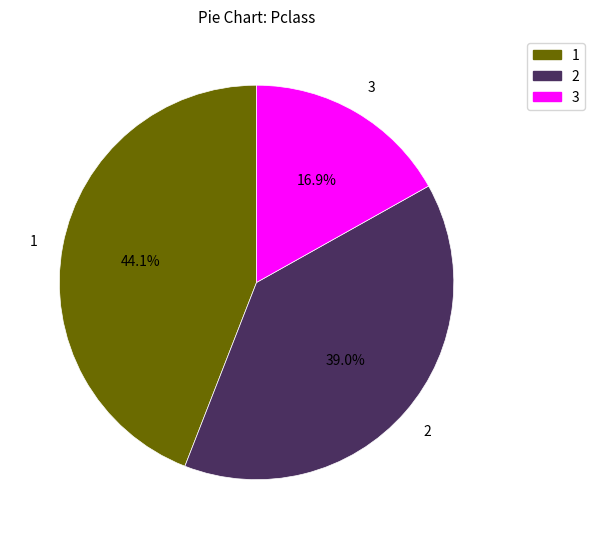

How many segments does this pie chart have?

3